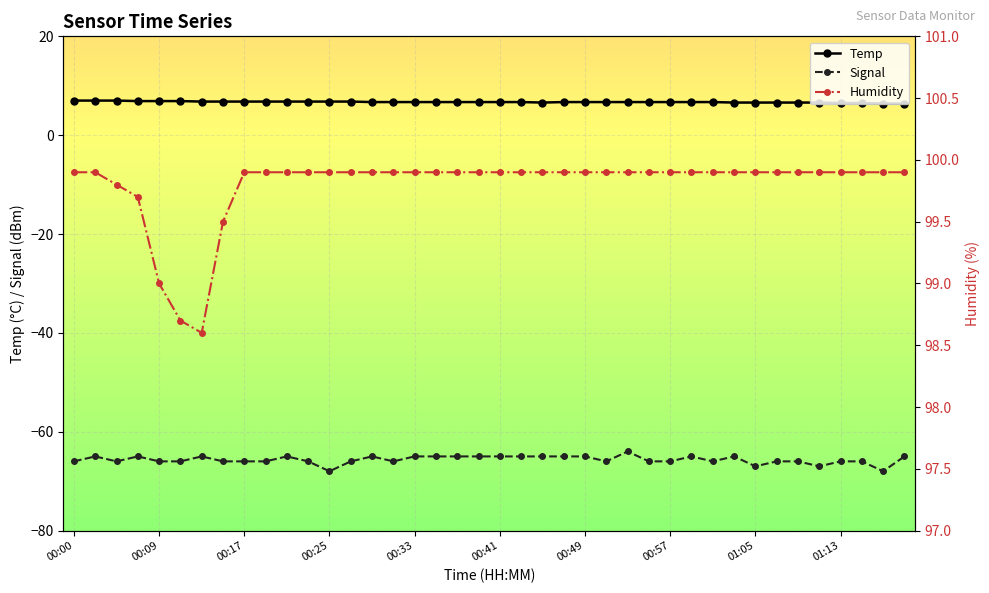

Rank the series by their maximum value, from highest to lowest.

Humidity, Temp, Signal